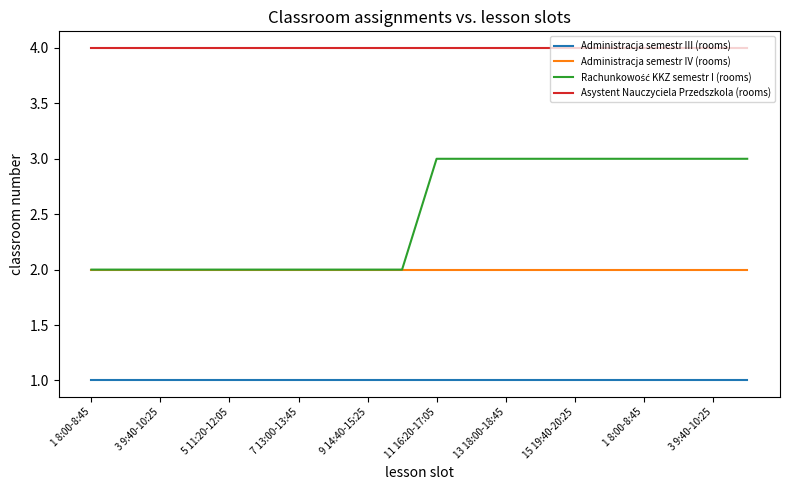

True or false: Asystent Nauczyciela Przedszkola (rooms) and Administracja semestr III (rooms) intersect in this chart.

False